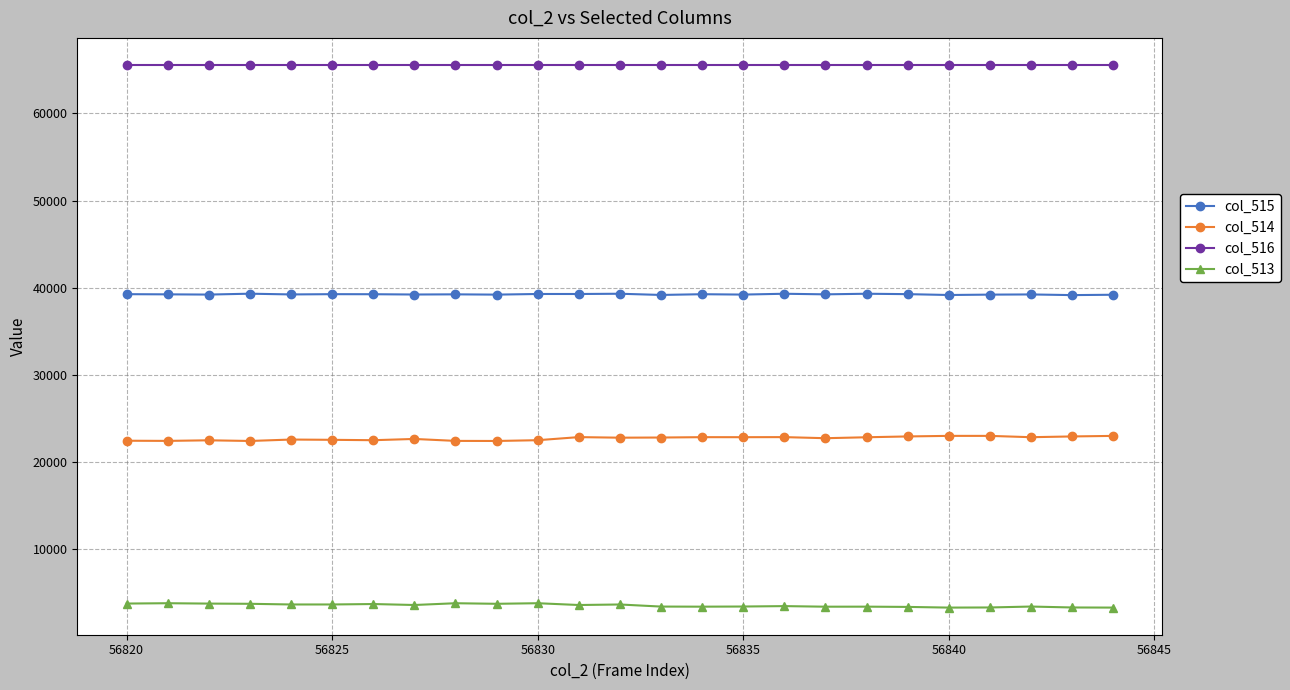

Is this an area chart (filled region under the line)?

No